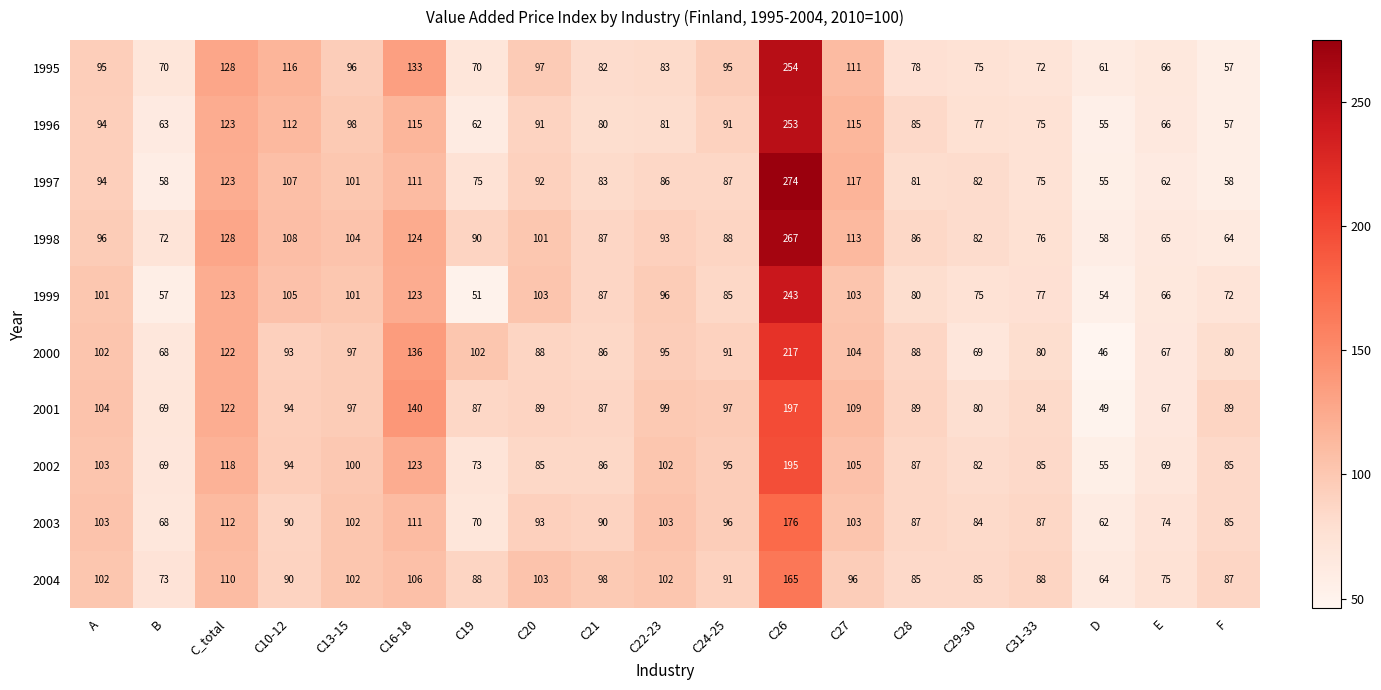

Which category has the highest value across all series?

C26